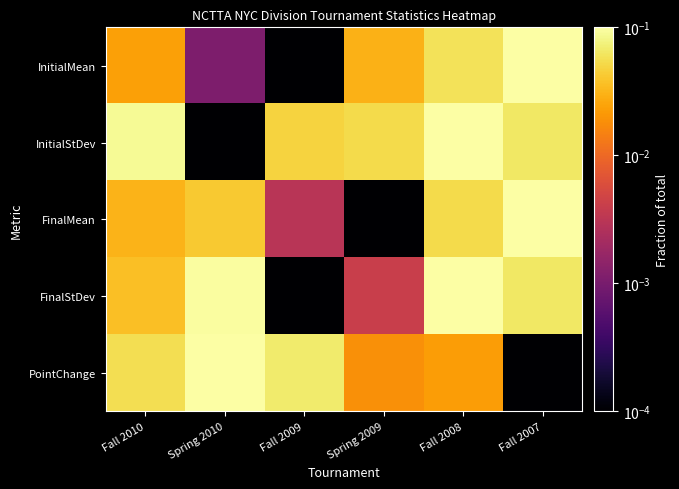

Which series has the largest total across all categories?

InitialStDev